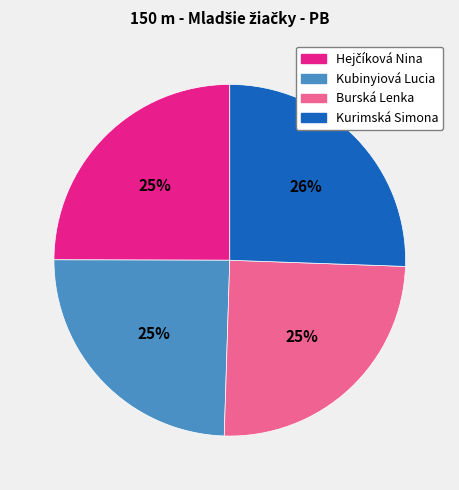

How many segments does this pie chart have?

4